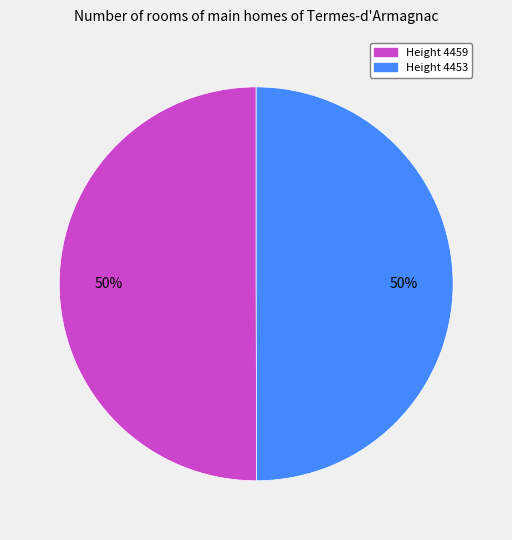

Count the number of slices in the pie.

2